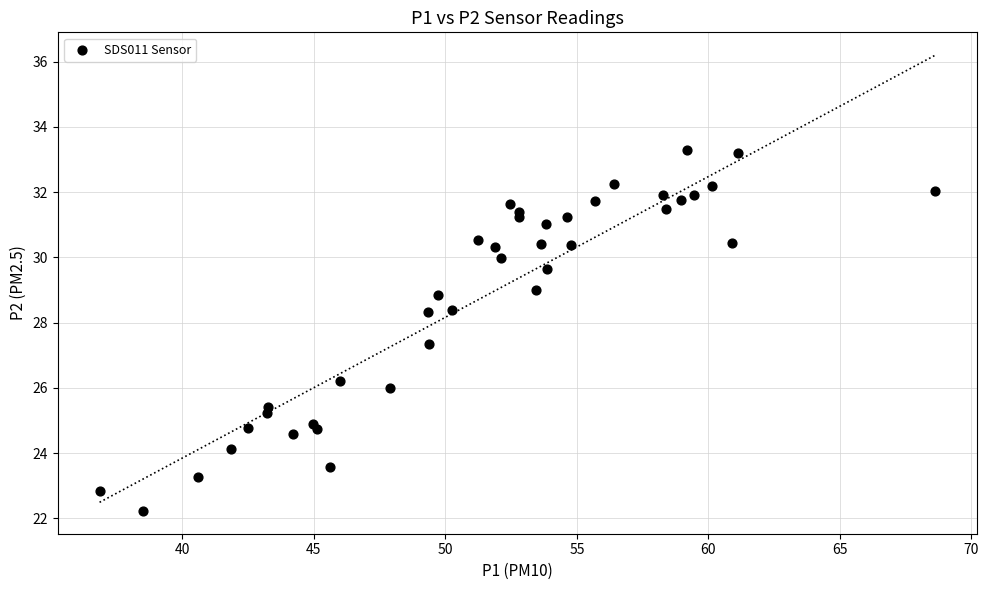

What Y value in the scatter plot is closest to 27?

27.4